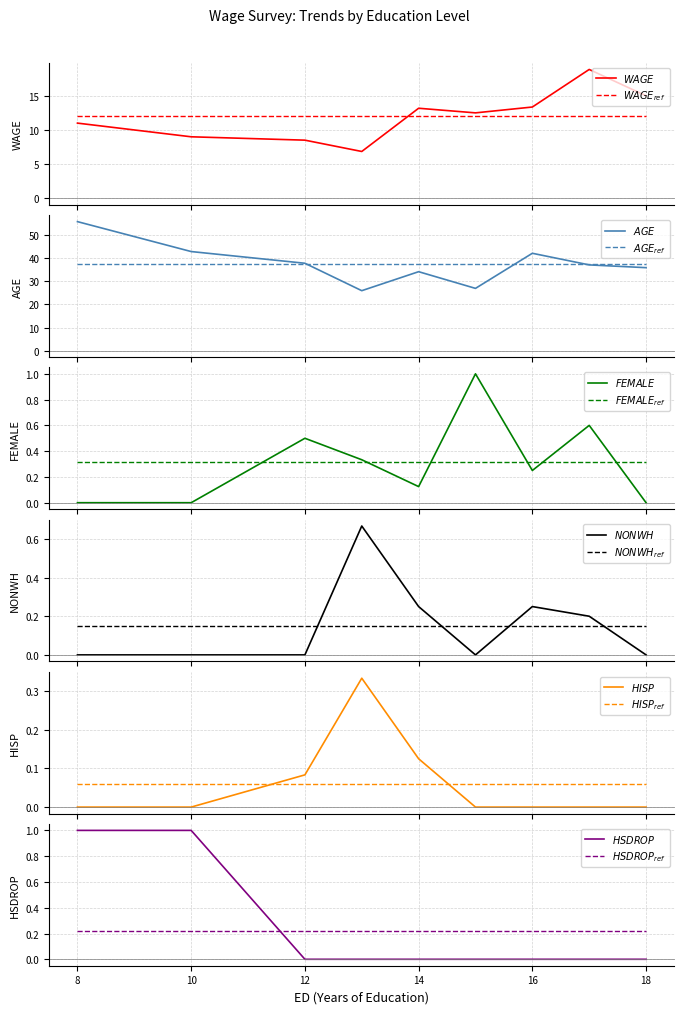

True or false: HISP and FEMALE cross at least once.

False